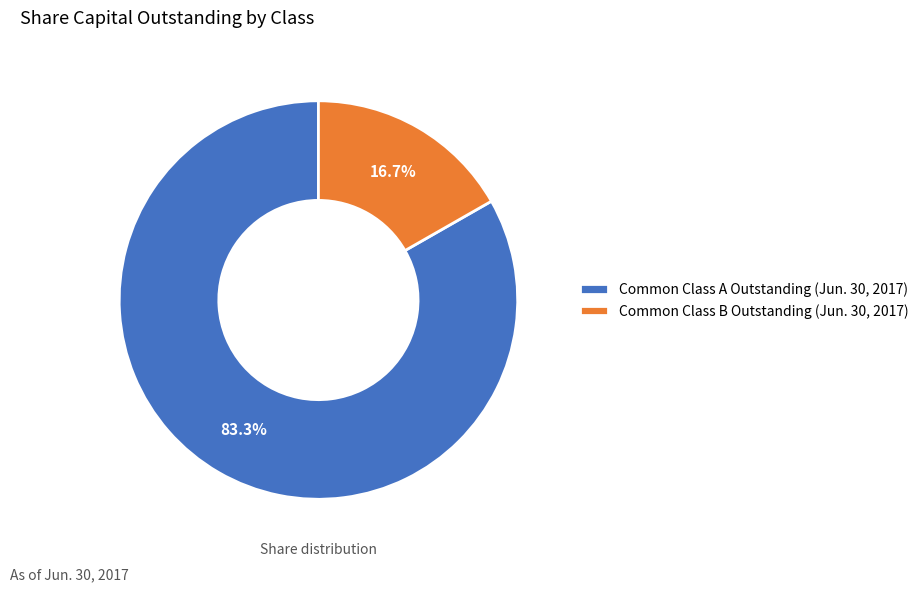

True or false: Common Class A Outstanding (Jun. 30, 2017) accounts for 83% of the total.

True